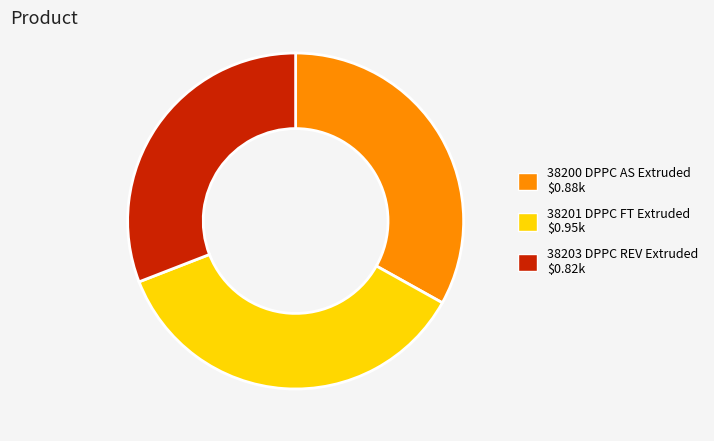

Count the number of slices in the pie.

3